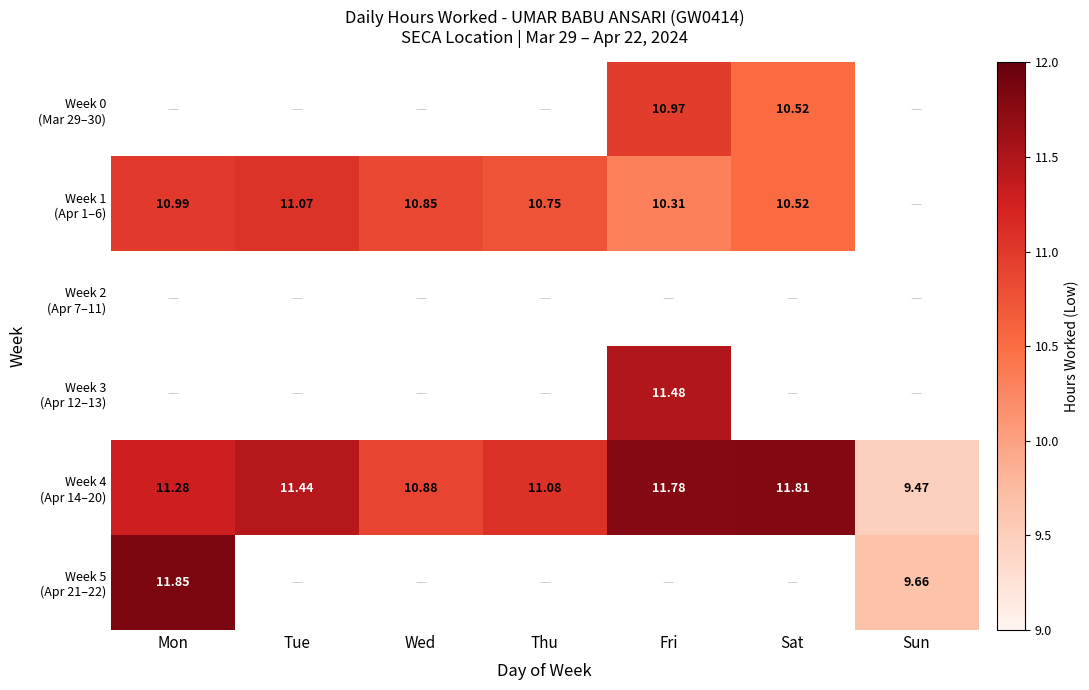

What value does the Week 4 (Apr 14–20) series have at Sun?

9.5